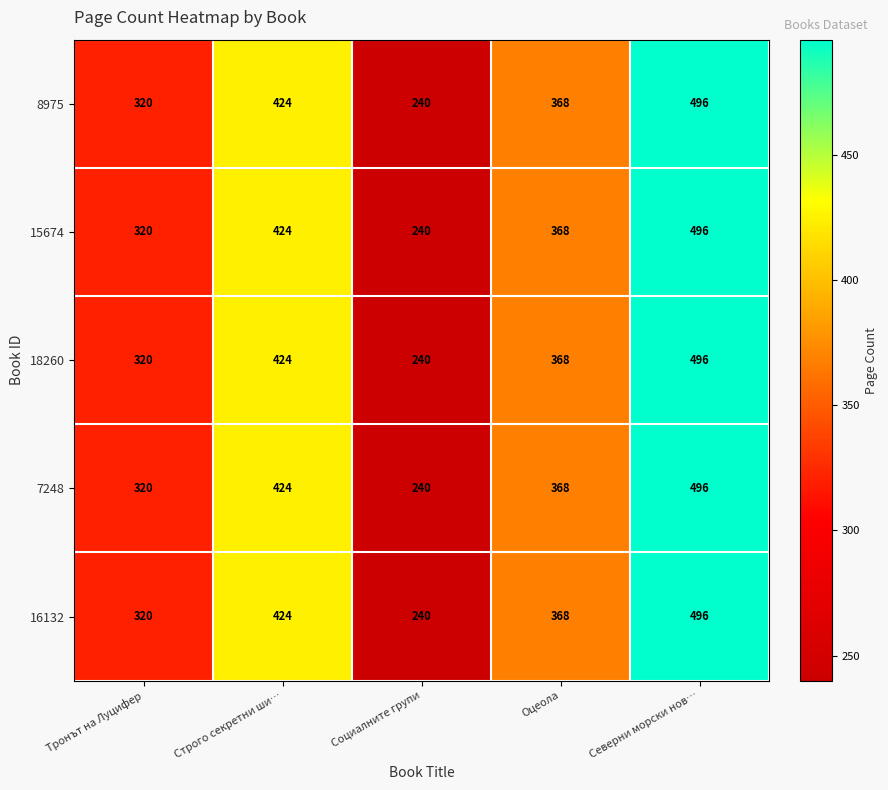

What is the difference between the maximum and minimum values in the 16132 series?

256